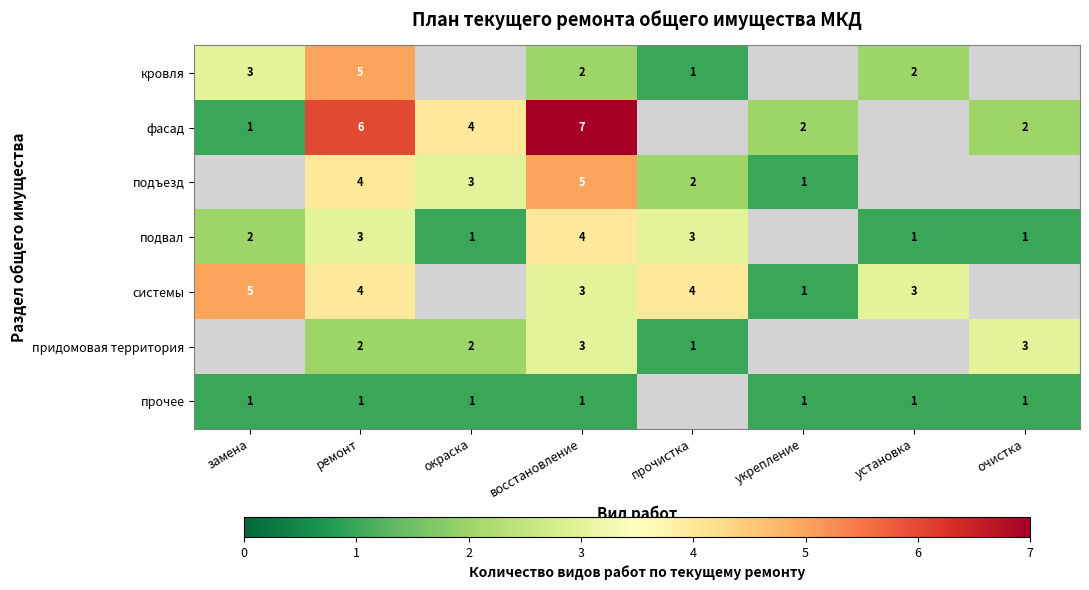

What is the total value across all series at ремонт?

25